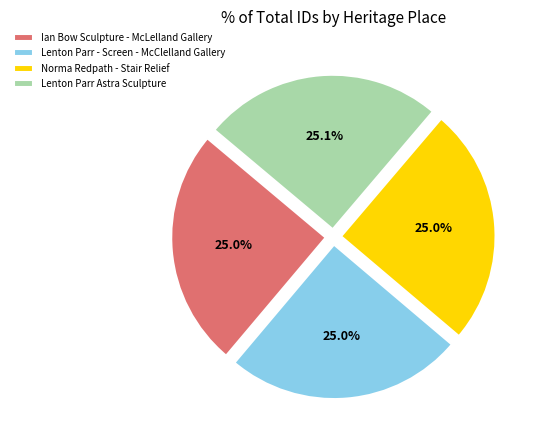

The Lenton Parr - Screen - McClelland Gallery slice represents 25% of the pie. True or false?

True